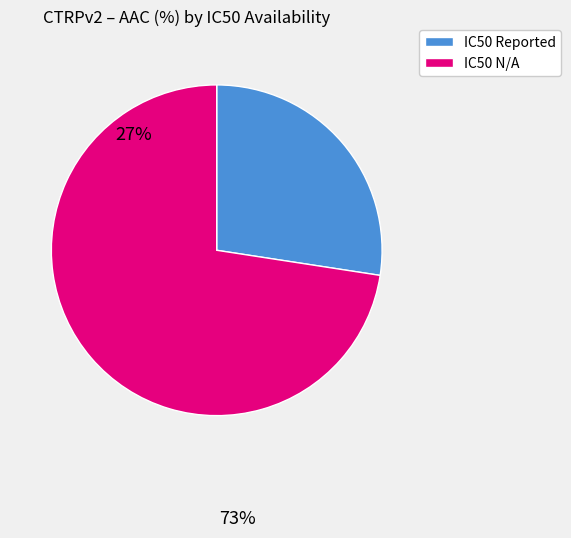

Count the number of slices in the pie.

2